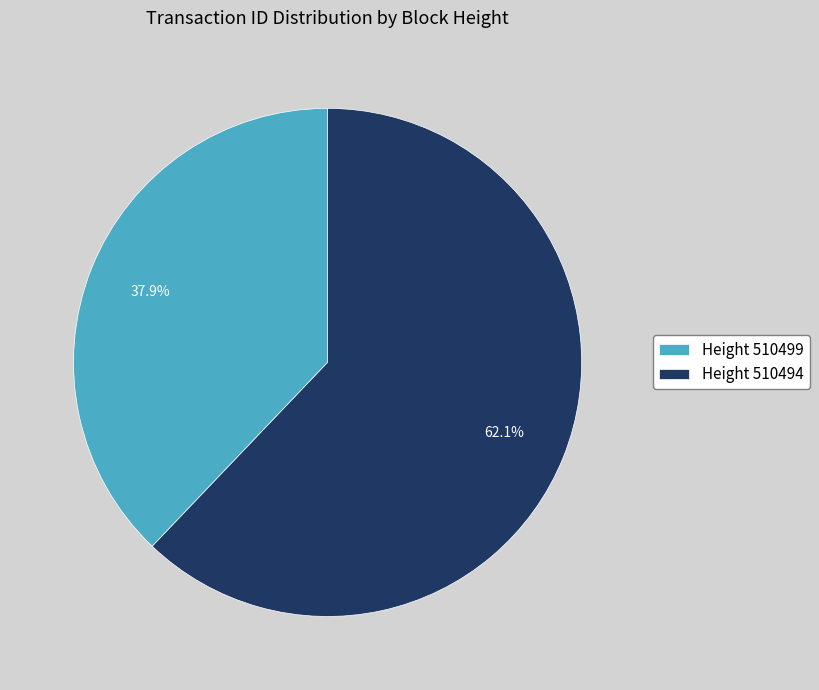

Is there any slice that represents more than half of the pie?

Yes